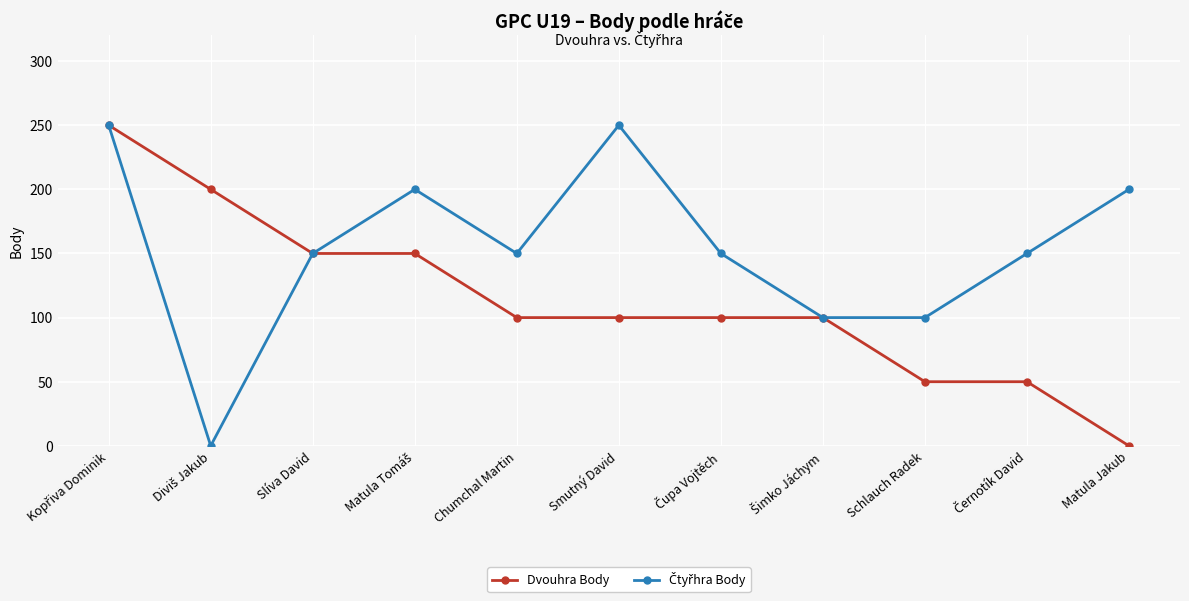

What is the maximum value shown in the chart?

250